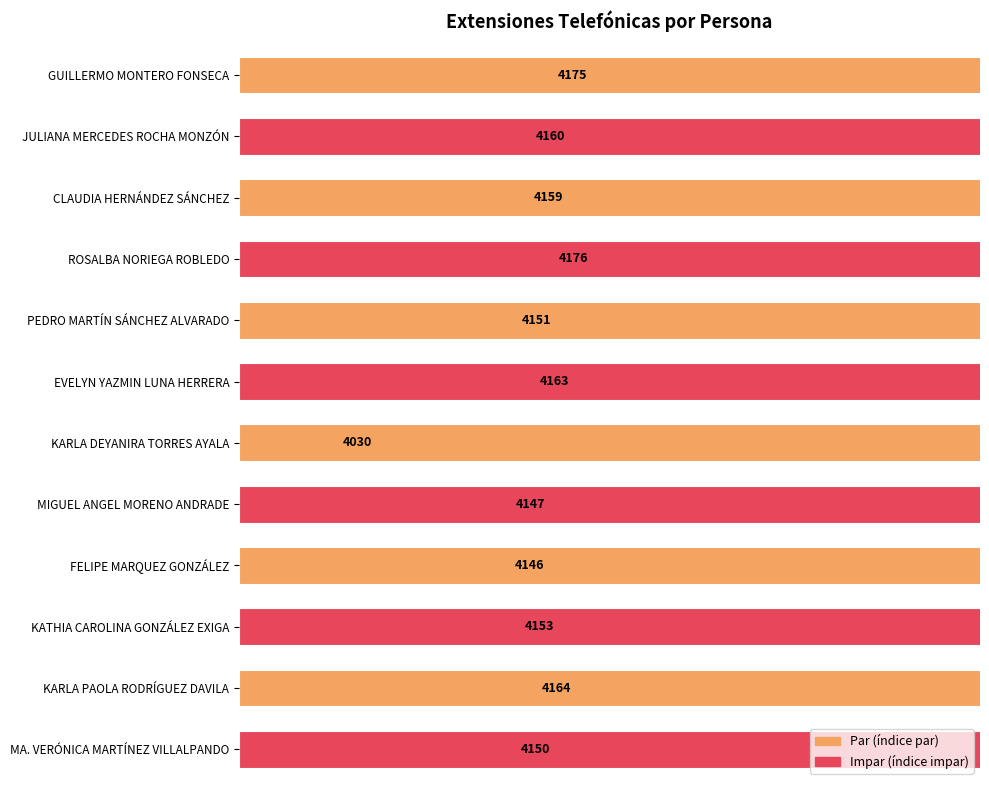

What is the difference between the second highest and minimum values?

145